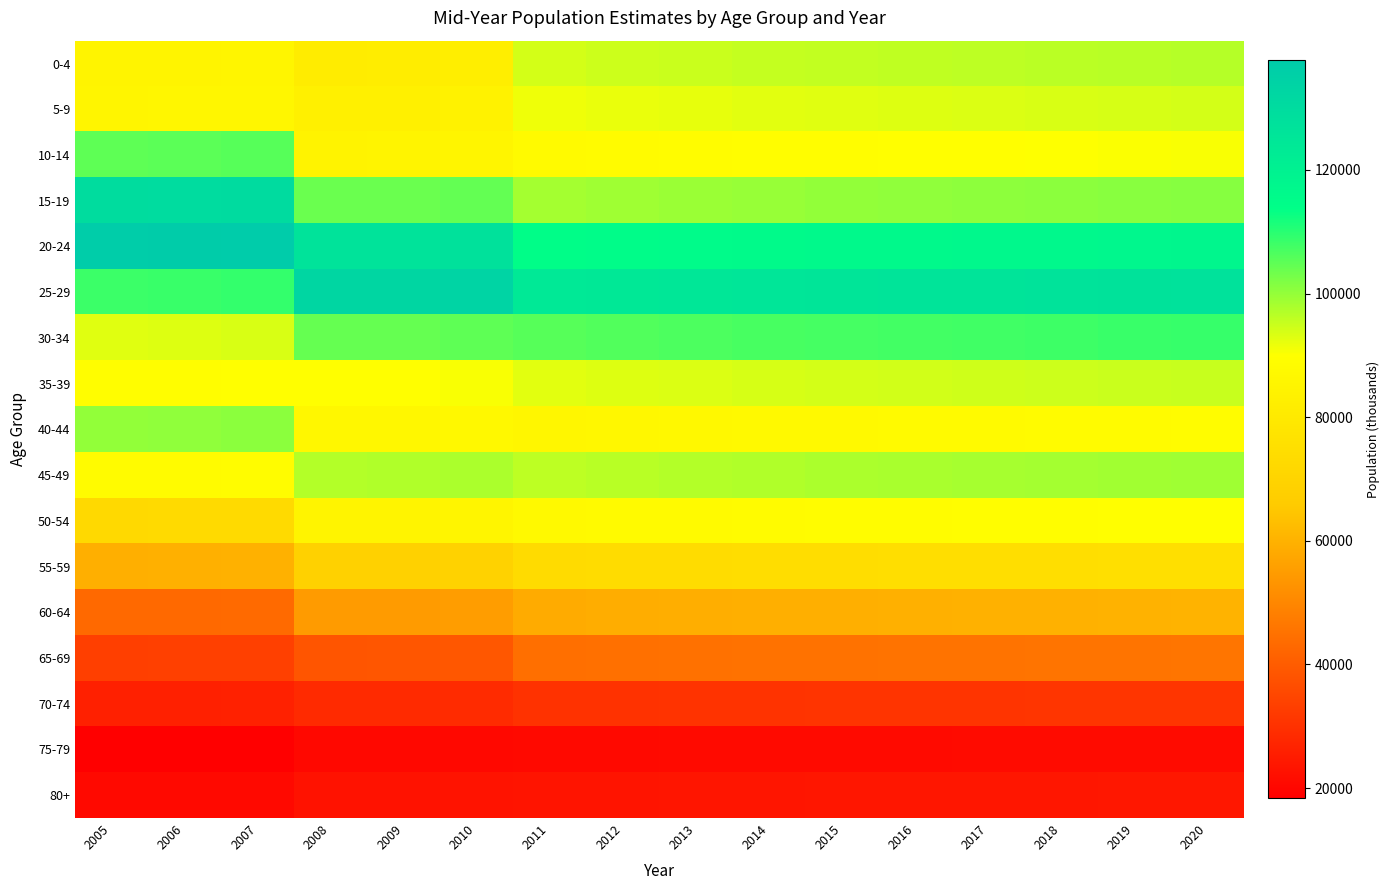

Reading left to right, extract all data points from this chart.

0-4: 2005=84989	2006=85216	2007=85560	2008=81503	2009=81597	2010=82071	2011=94121	2012=94630	2013=95010	2014=95349	2015=95655	2016=95955	2017=96149	2018=96330	2019=96670	2020=96864
5-9: 2005=85587	2006=85815	2007=86162	2008=83302	2009=83399	2010=83883	2011=91331	2012=91824	2013=92193	2014=92522	2015=92820	2016=93111	2017=93299	2018=93475	2019=93804	2020=93993
10-14: 2005=104962	2006=105242	2007=105667	2008=84705	2009=84804	2010=85296	2011=87963	2012=88438	2013=88793	2014=89110	2015=89397	2016=89677	2017=89858	2018=90028	2019=90345	2020=90527
15-19: 2005=129609	2006=129955	2007=130480	2008=103691	2009=103811	2010=104414	2011=98379	2012=98911	2013=99308	2014=99662	2015=99983	2016=100296	2017=100499	2018=100688	2019=101043	2020=101246
20-24: 2005=136800	2006=137165	2007=137719	2008=126611	2009=126758	2010=127494	2011=114240	2012=114857	2013=115319	2014=115730	2015=116102	2016=116466	2017=116701	2018=116922	2019=117334	2020=117570
25-29: 2005=108195	2006=108483	2007=108921	2008=132408	2009=132561	2010=133331	2011=123518	2012=124185	2013=124684	2014=125129	2015=125531	2016=125925	2017=126179	2018=126417	2019=126863	2020=127118
30-34: 2005=92878	2006=93126	2007=93502	2008=104155	2009=104275	2010=104881	2011=105580	2012=106150	2013=106577	2014=106957	2015=107301	2016=107637	2017=107855	2018=108058	2019=108439	2020=108657
35-39: 2005=89190	2006=89428	2007=89789	2008=89783	2009=89888	2010=90410	2011=92539	2012=93039	2013=93413	2014=93746	2015=94047	2016=94342	2017=94533	2018=94711	2019=95045	2020=95236
40-44: 2005=100142	2006=100409	2007=100815	2008=86520	2009=86620	2010=87123	2011=86163	2012=86629	2013=86976	2014=87287	2015=87568	2016=87842	2017=88020	2018=88186	2019=88497	2020=88674
45-49: 2005=88123	2006=88358	2007=88715	2008=97079	2009=97191	2010=97756	2011=96114	2012=96633	2013=97021	2014=97368	2015=97681	2016=97987	2017=98185	2018=98370	2019=98717	2020=98915
50-54: 2005=72525	2006=72719	2007=73012	2008=84806	2009=84904	2010=85397	2011=87184	2012=87655	2013=88007	2014=88321	2015=88605	2016=88883	2017=89062	2018=89231	2019=89545	2020=89725
55-59: 2005=59596	2006=59755	2007=59996	2008=68627	2009=68707	2010=69106	2011=73215	2012=73611	2013=73906	2014=74170	2015=74408	2016=74642	2017=74793	2018=74934	2019=75198	2020=75349
60-64: 2005=43161	2006=43276	2007=43451	2008=54864	2009=54928	2010=55247	2011=58647	2012=58964	2013=59201	2014=59412	2015=59603	2016=59790	2017=59911	2018=60024	2019=60235	2020=60356
65-69: 2005=33444	2006=33533	2007=33669	2008=38609	2009=38654	2010=38878	2011=44638	2012=44879	2013=45059	2014=45220	2015=45366	2016=45508	2017=45600	2018=45686	2019=45847	2020=45939
70-74: 2005=26212	2006=26282	2007=26388	2008=28539	2009=28572	2010=28738	2011=30288	2012=30452	2013=30574	2014=30683	2015=30782	2016=30878	2017=30941	2018=30999	2019=31108	2020=31171
75-79: 2005=18356	2006=18404	2007=18479	2008=20491	2009=20515	2010=20634	2011=20749	2012=20861	2013=20945	2014=21020	2015=21087	2016=21153	2017=21196	2018=21236	2019=21311	2020=21354
80+: 2005=20724	2006=20779	2007=20863	2008=22895	2009=22922	2010=23055	2011=23350	2012=23476	2013=23570	2014=23655	2015=23731	2016=23805	2017=23853	2018=23898	2019=23982	2020=24031